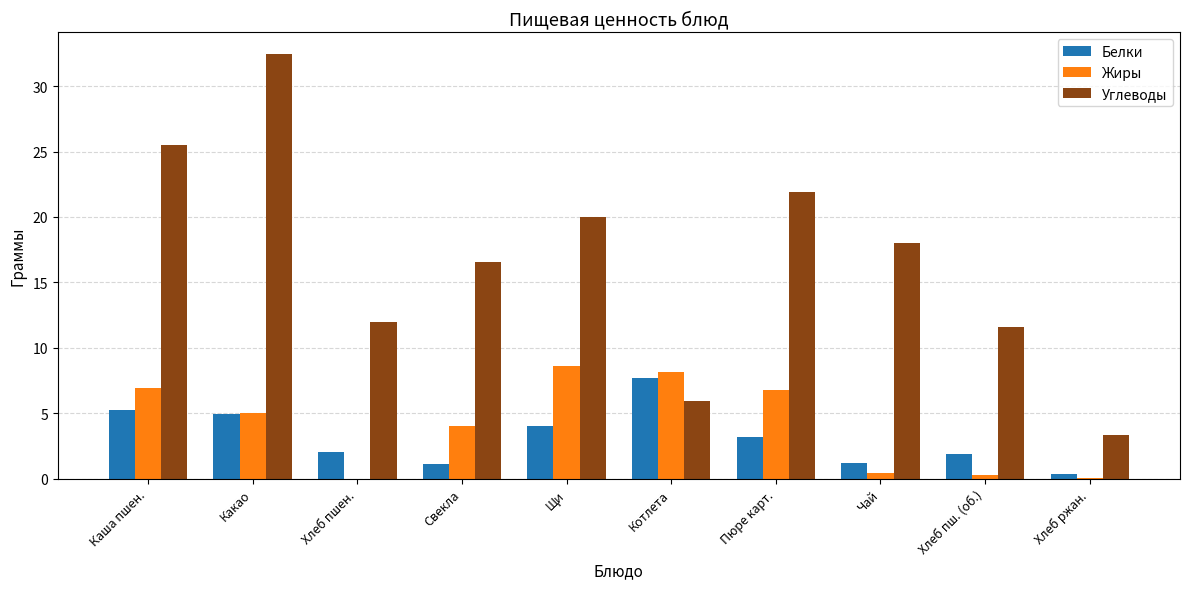

How many categories are shown in the chart?

10